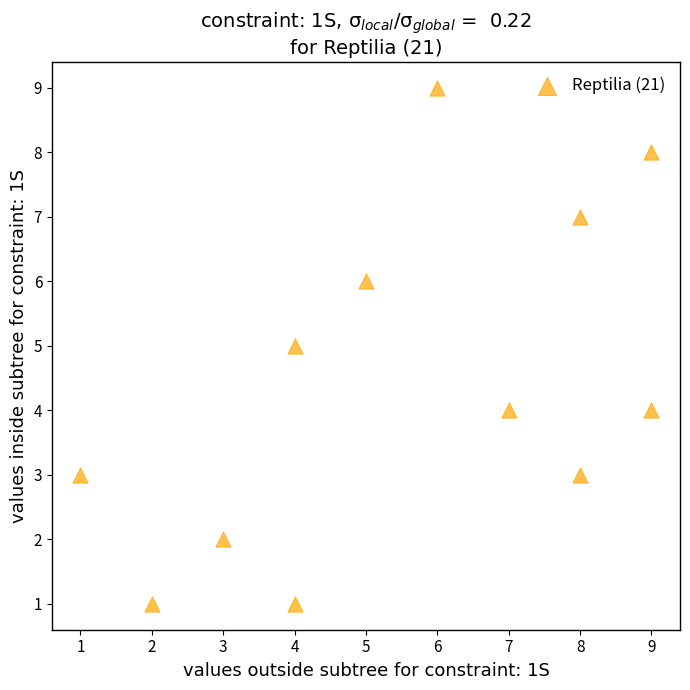

What is the range of X values (max minus min)?

8